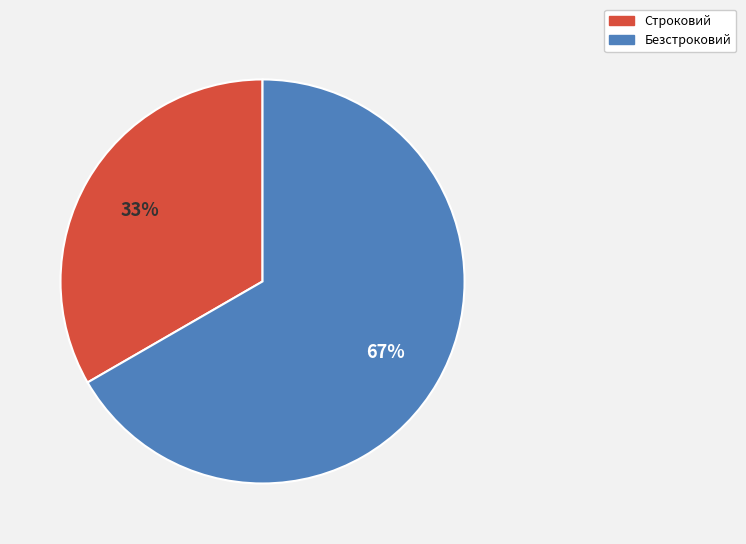

Is there any slice that represents more than half of the pie?

Yes